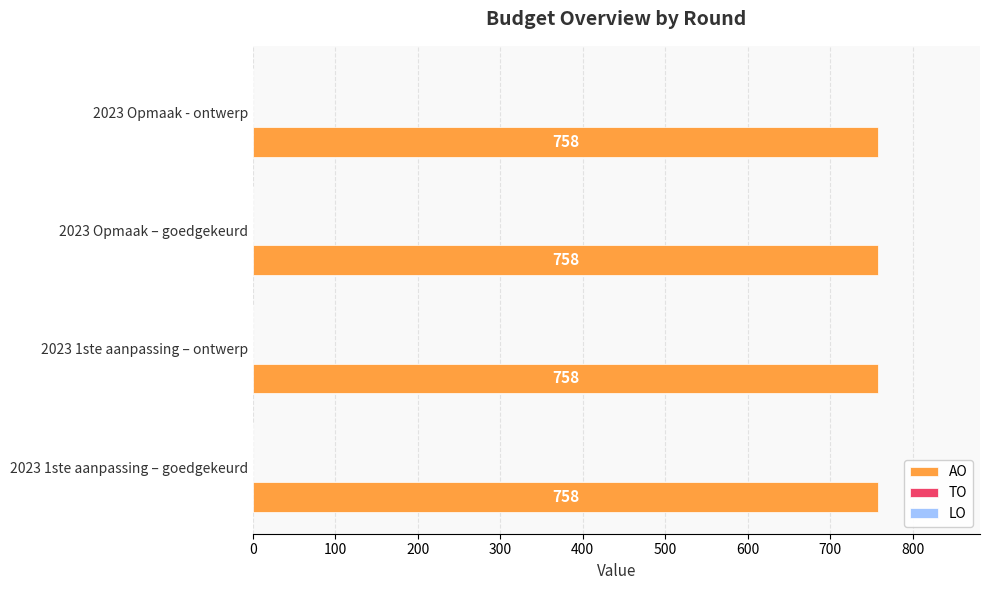

What position from the right is 2023 1ste aanpassing – ontwerp?

3